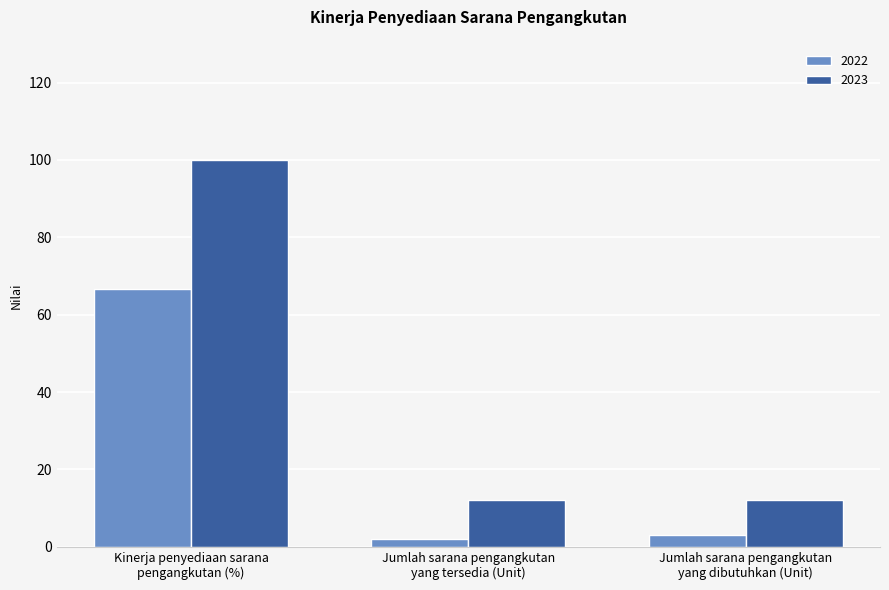

What is the value of the 2022 bar at the 1st from the left?

66.7